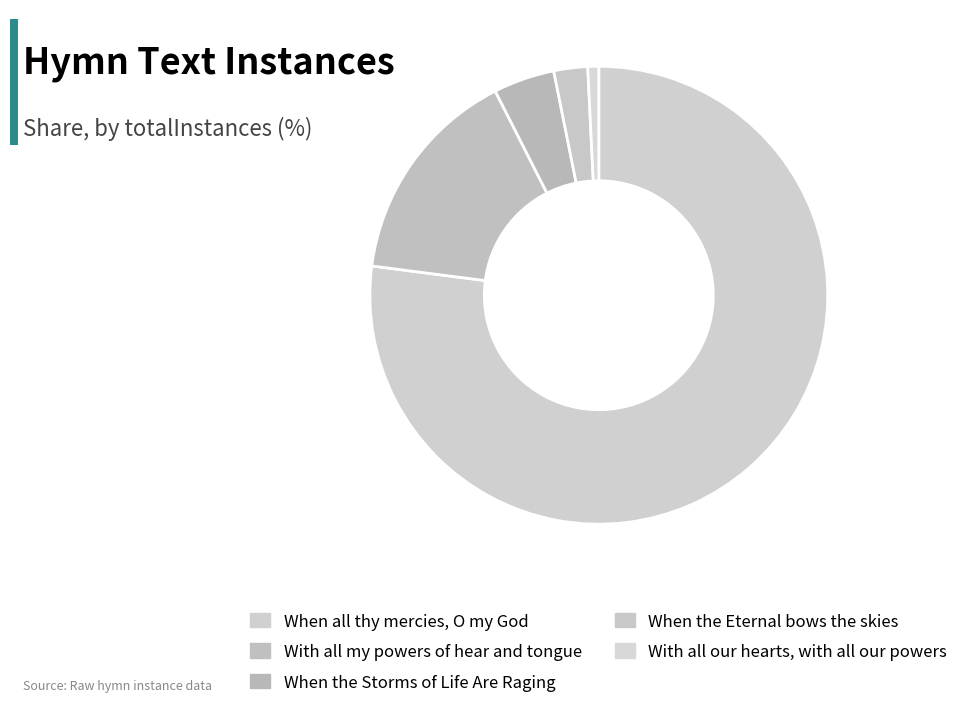

Count the number of slices in the pie.

5